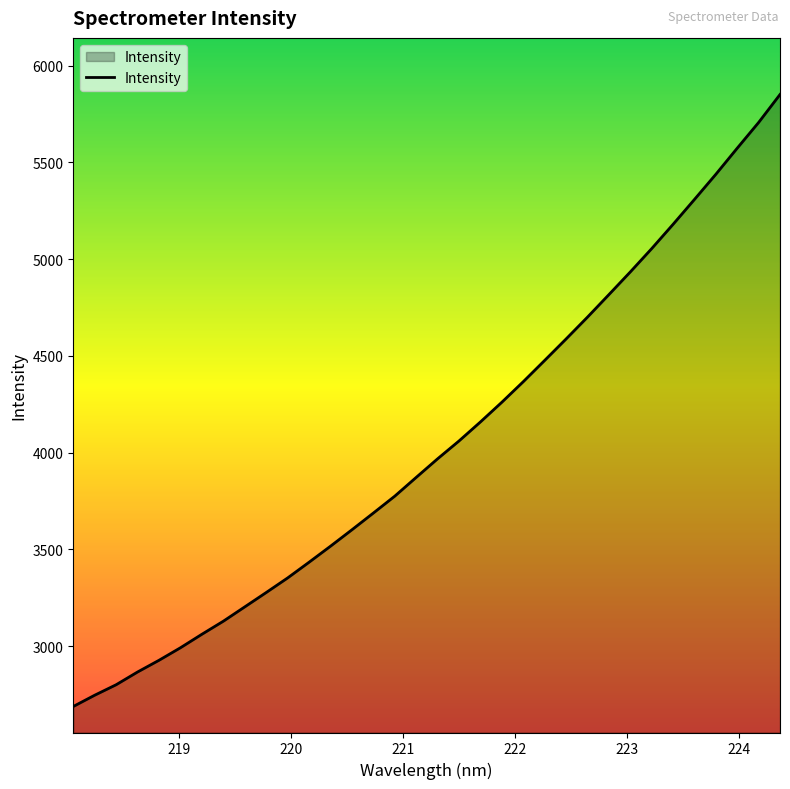

What is the maximum value shown in the chart?

5850.6